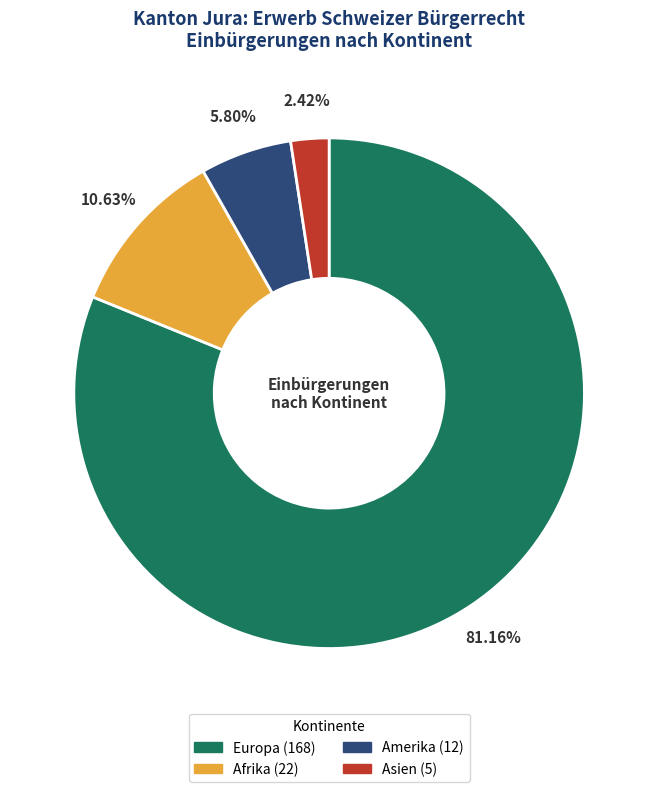

Is there any slice that represents more than half of the pie?

Yes